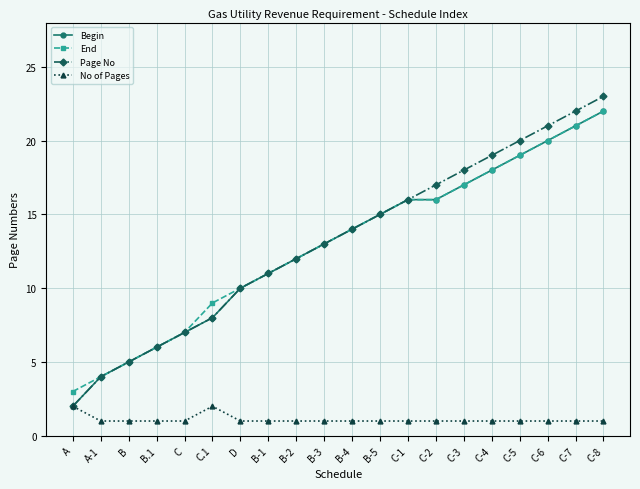

Between C and C-5, which series saw the biggest shift?

Page No